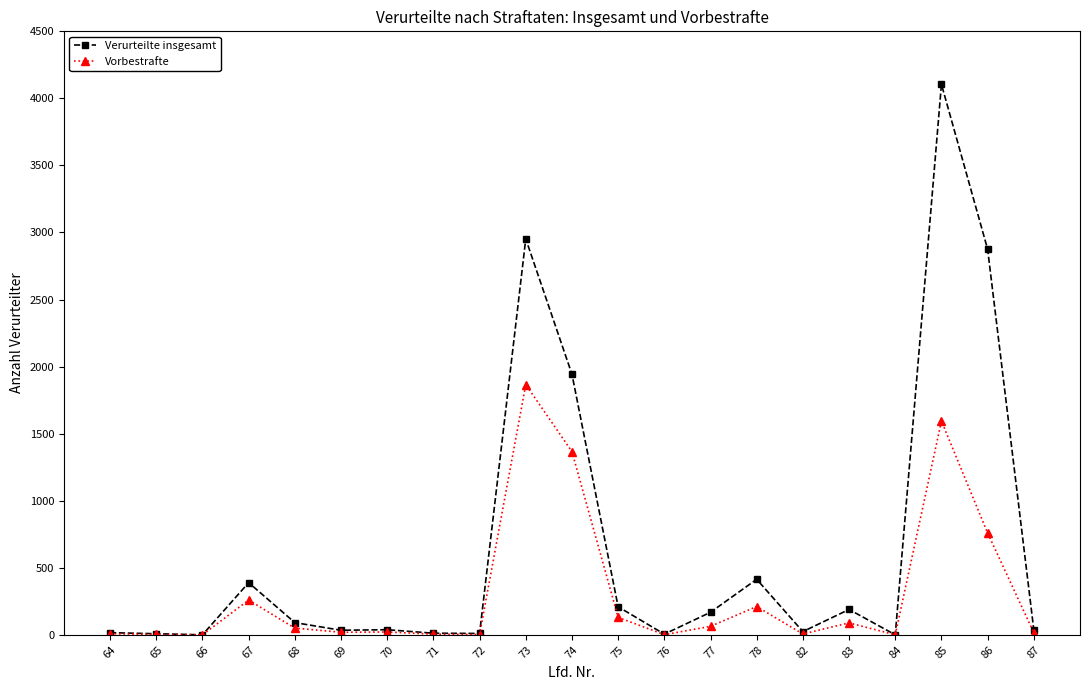

Does the chart have visible grid lines?

No